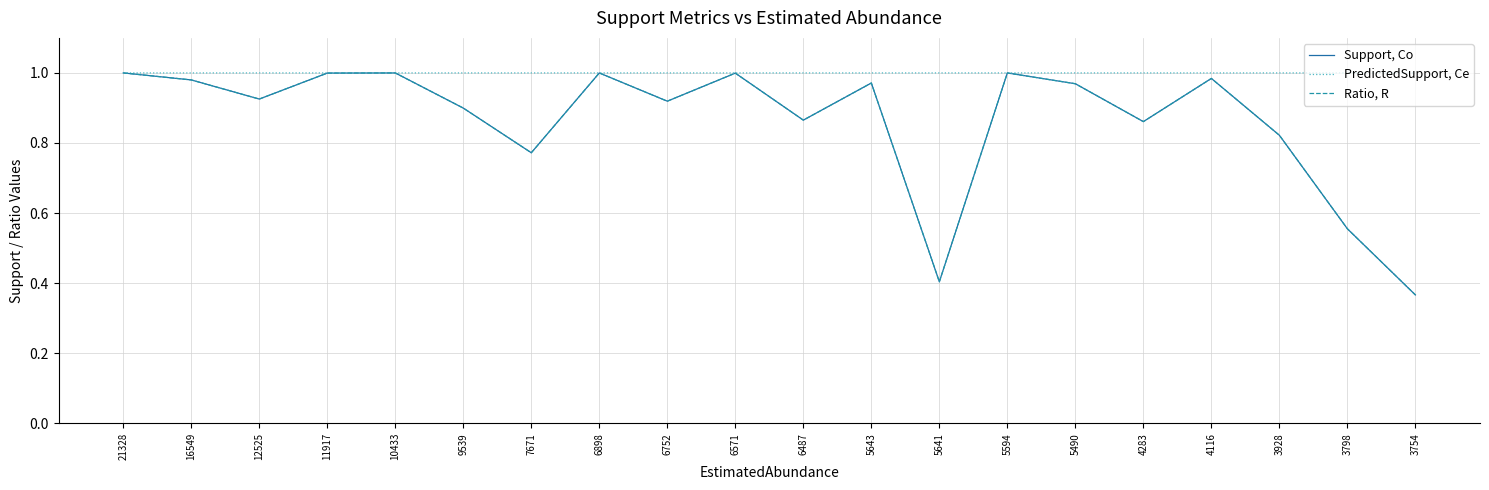

At how many categories does at least one series exceed 0?

20